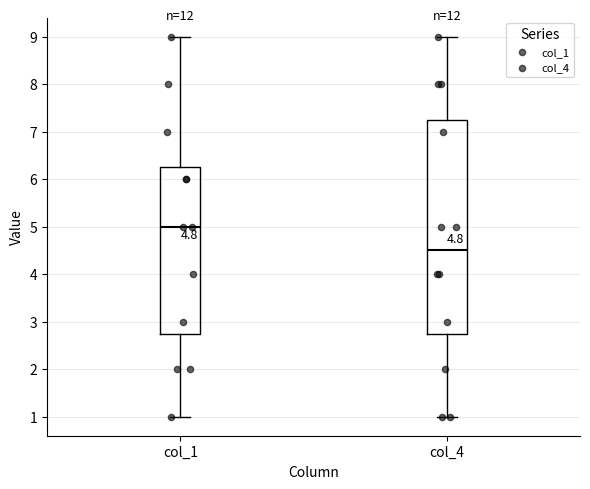

Which box has the lowest median line?

col_4